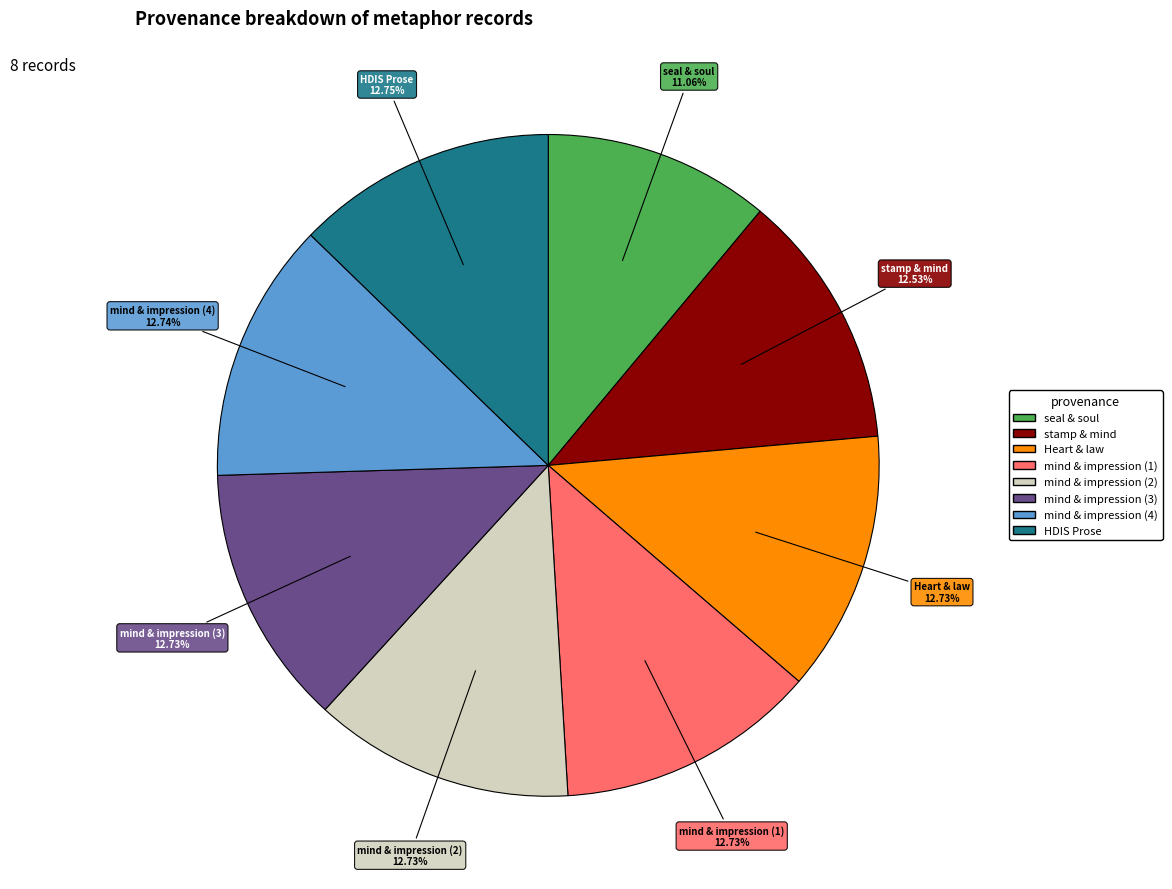

Is there any slice that represents more than half of the pie?

No